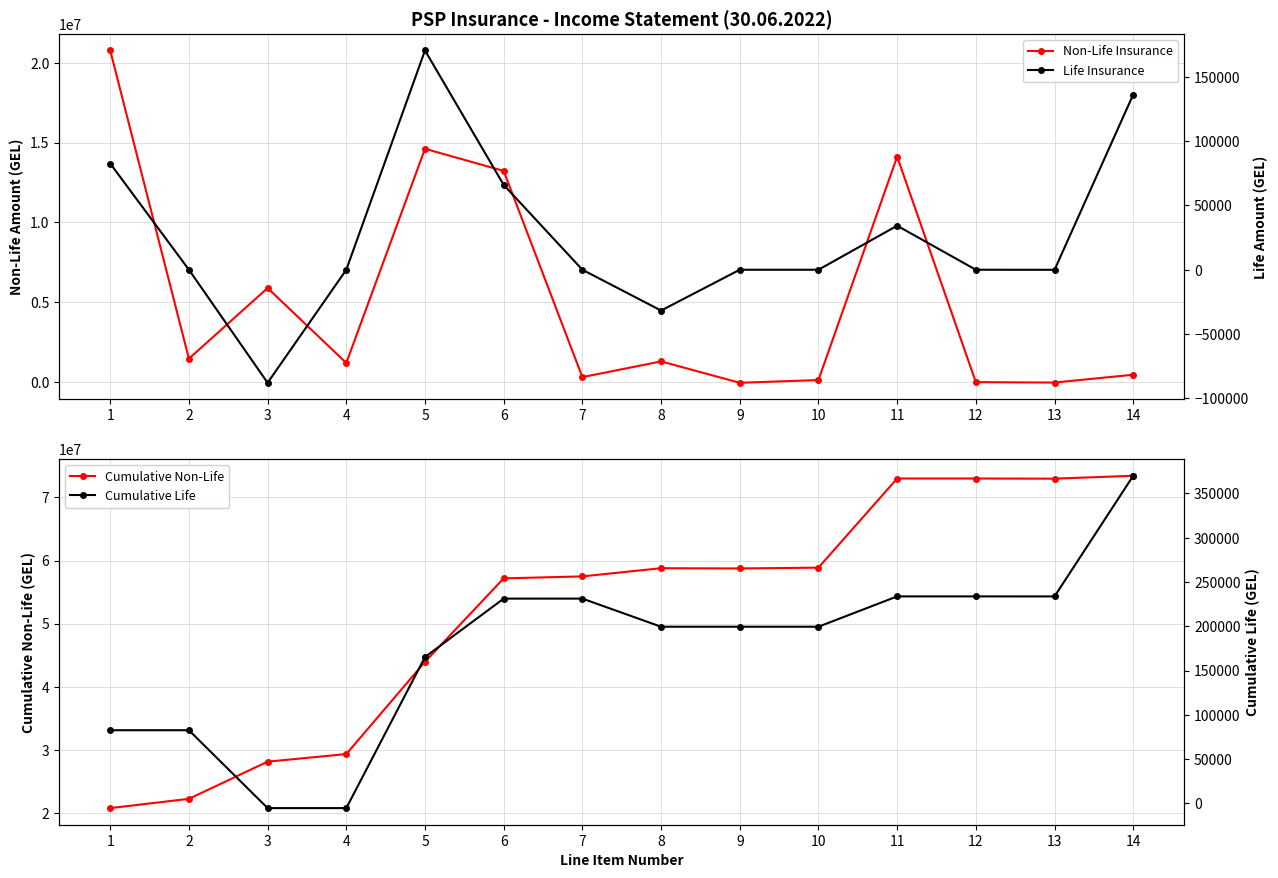

List the labels in order of Non-Life Insurance value, largest first.

1, 5, 11, 6, 3, 2, 8, 4, 14, 7, 10, 12, 13, 9